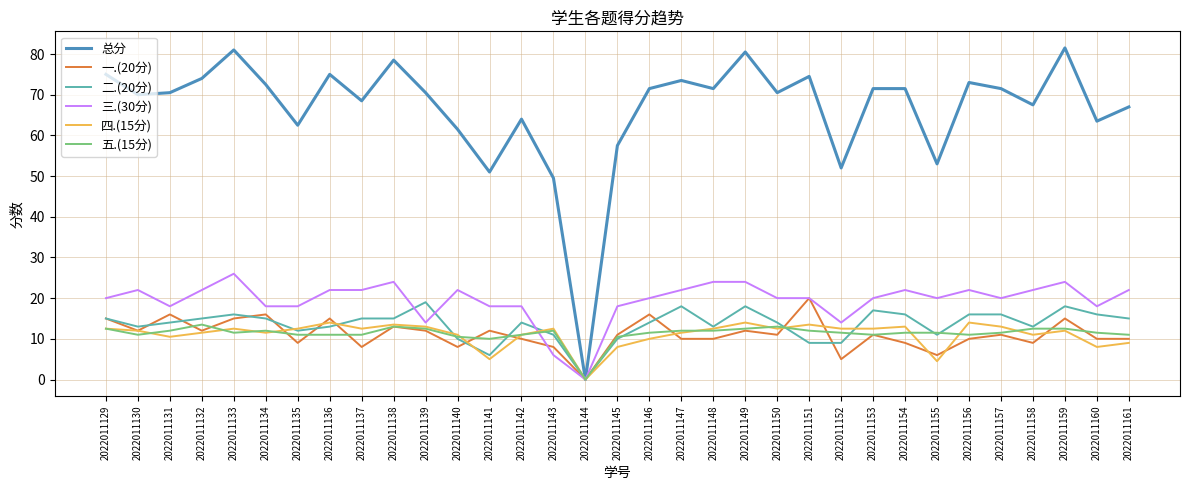

What is the difference between the maximum and second lowest values in the 一.(20分) series?

15.0